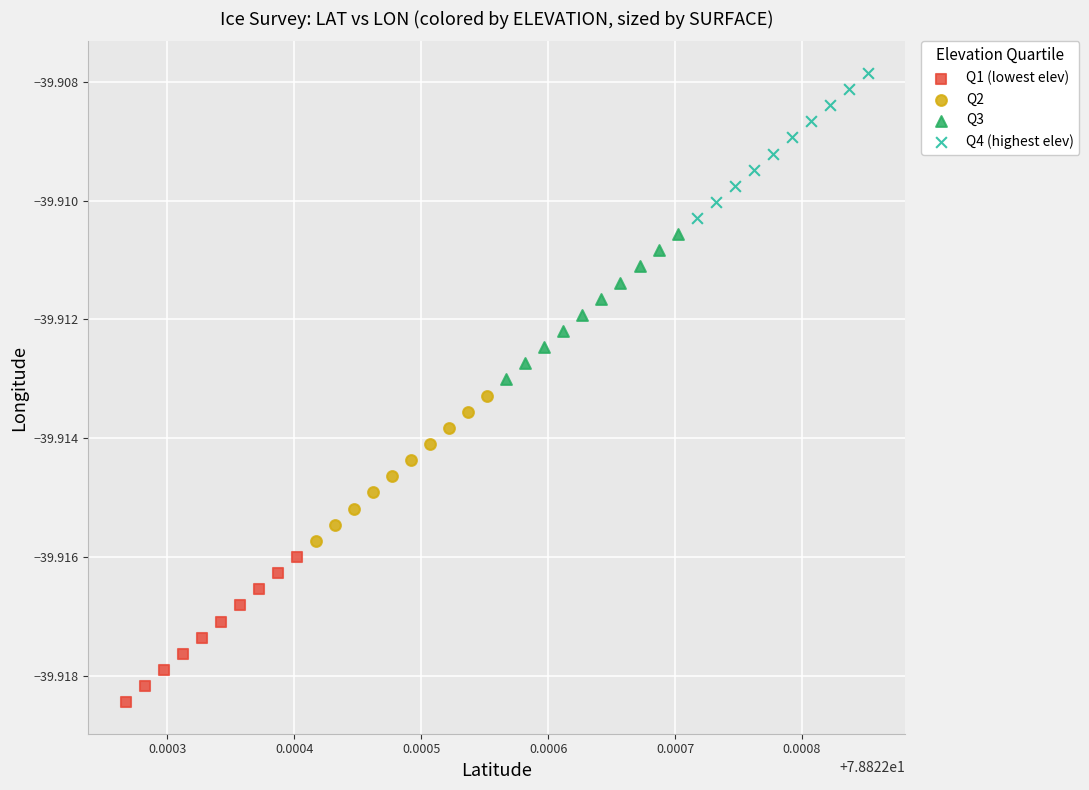

Which series contains the highest Y value?

Q4 (highest elev)